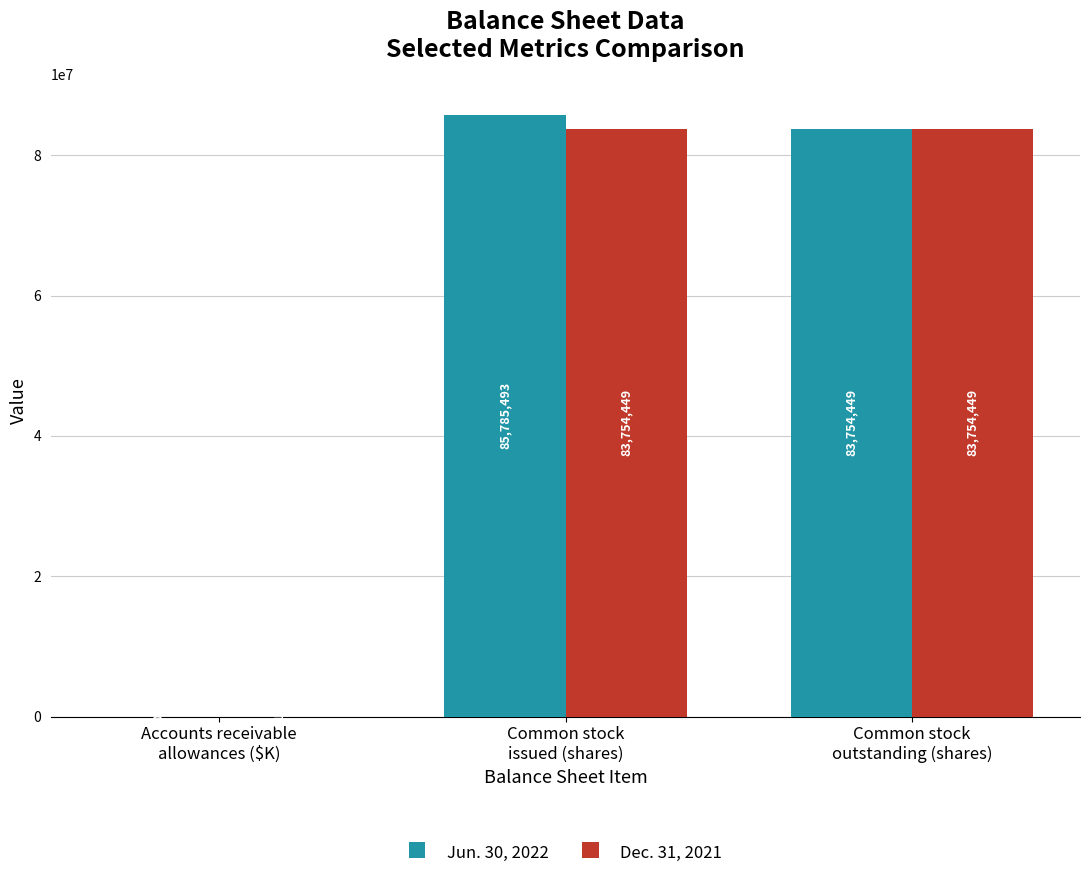

What is the maximum value for Jun. 30, 2022?

85785493